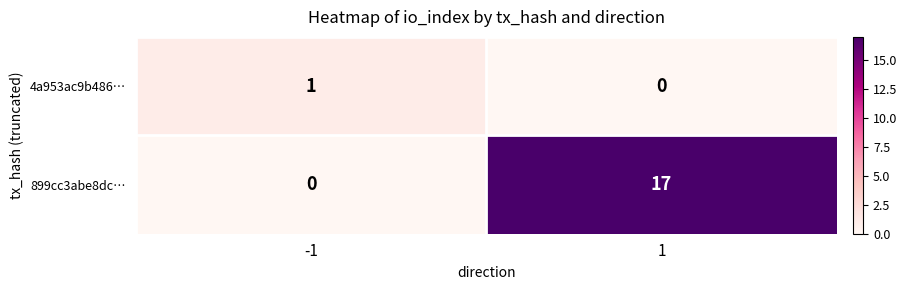

True or false: 4a953ac9b486… has a value of 1 at 1.

False